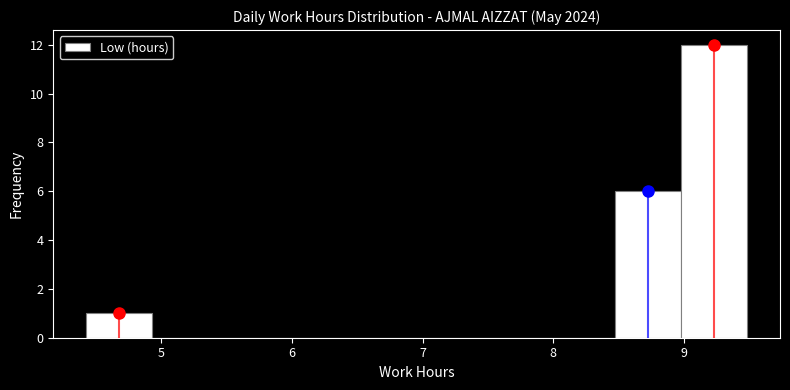

What is the height of the bar covering 9.0 to 9.5 on the x-axis? Neither the bar edges nor the heights are printed on the chart, so give them approximately, as read against the axes.

12